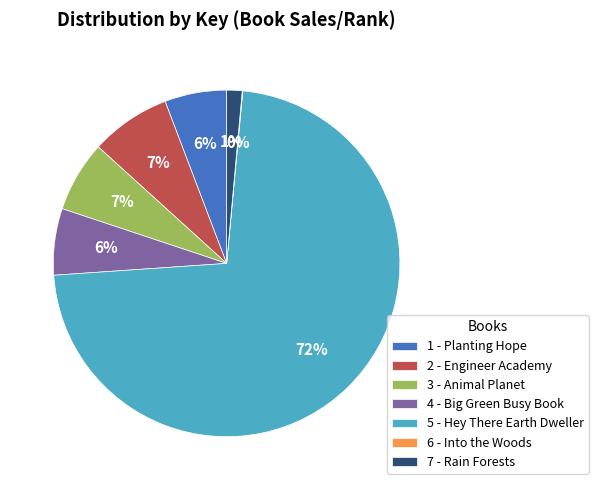

Does 5 - Hey There Earth Dweller account for over 50% of the chart?

Yes